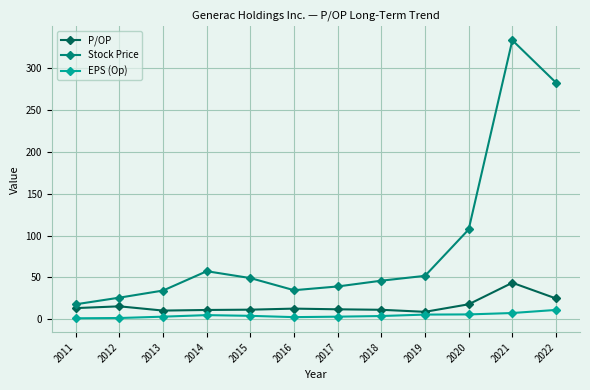

Does the chart have visible grid lines?

Yes